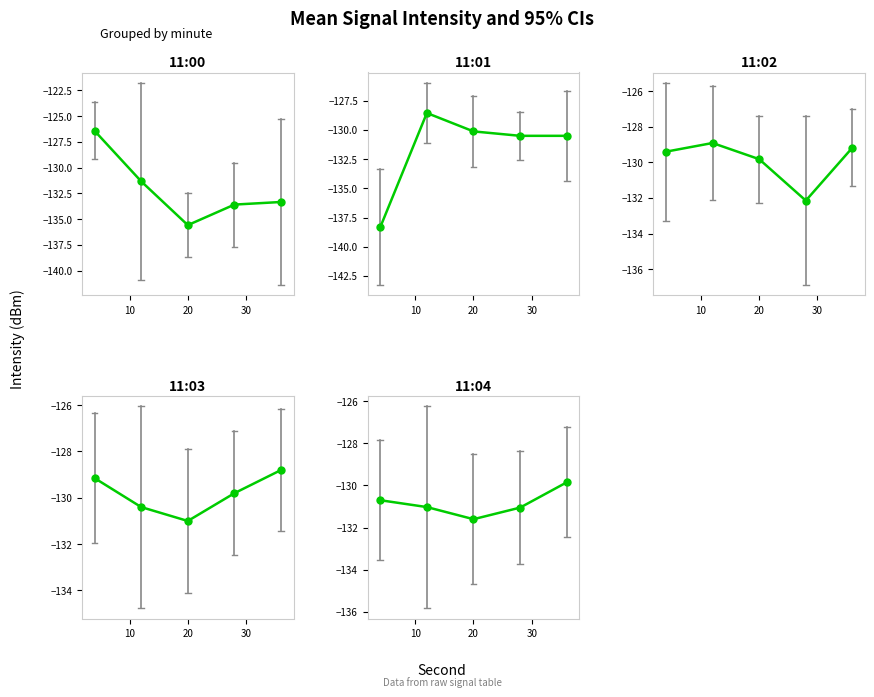

How many lines are shown in the chart?

5